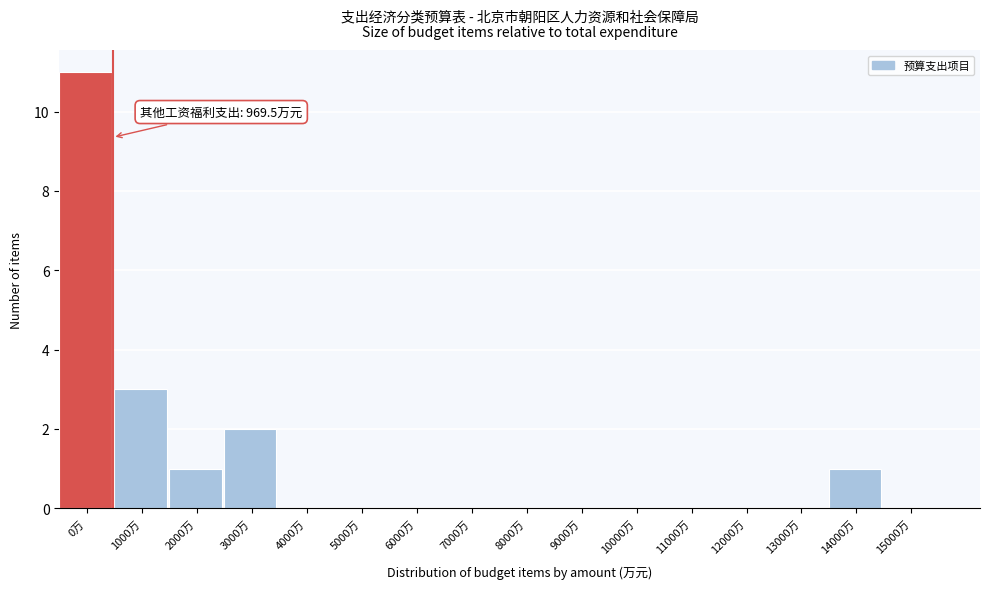

Reading left to right, list all the values displayed in this chart.

0万=11	1000万=3	2000万=1	3000万=2	4000万=0	5000万=0	6000万=0	7000万=0	8000万=0	9000万=0	10000万=0	11000万=0	12000万=0	13000万=0	14000万=1	15000万=0